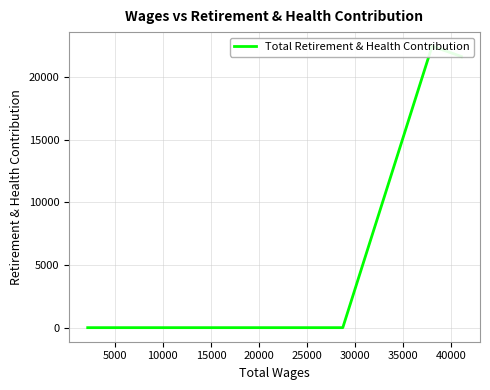

What is the average value?

8828